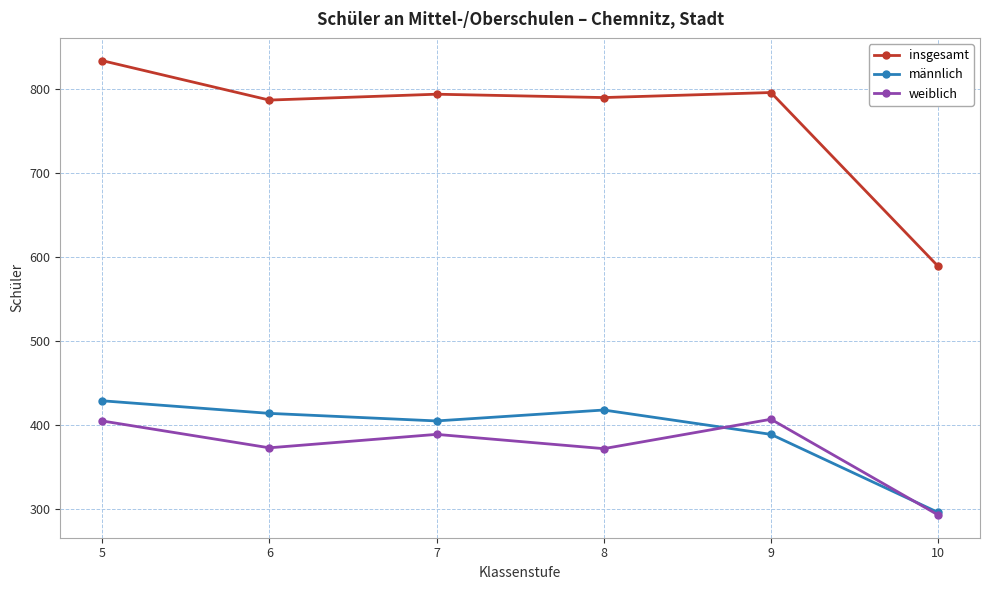

At which label is männlich closest to 362?

9